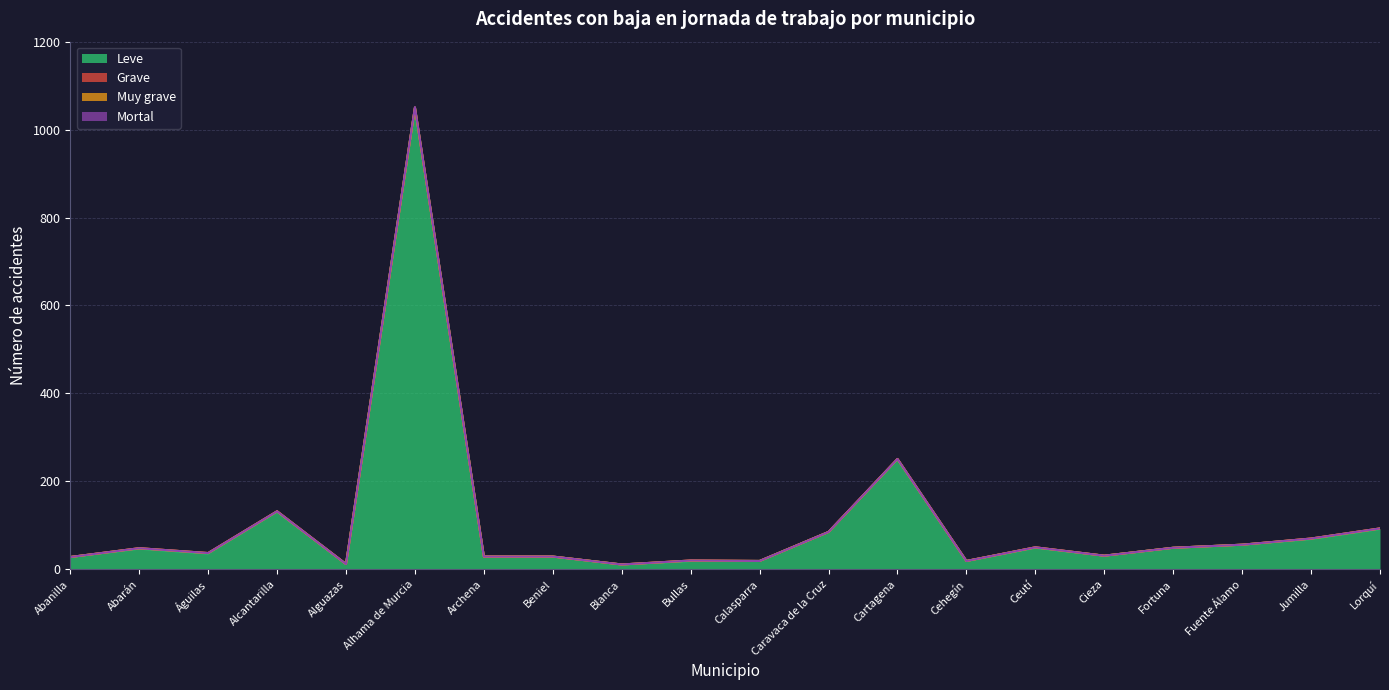

What position from the right is Abanilla?

20